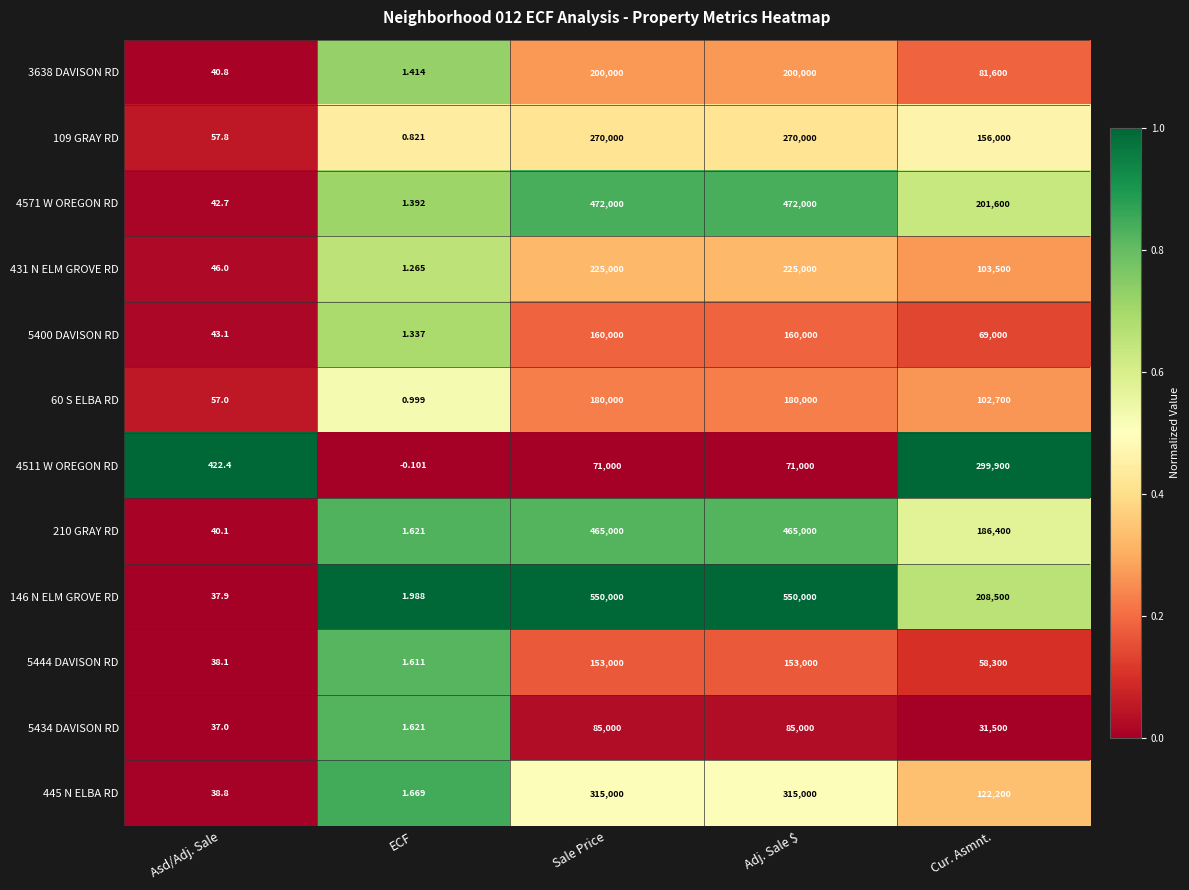

At which label is 3638 DAVISON RD closest to 100000?

Cur. Asmnt.